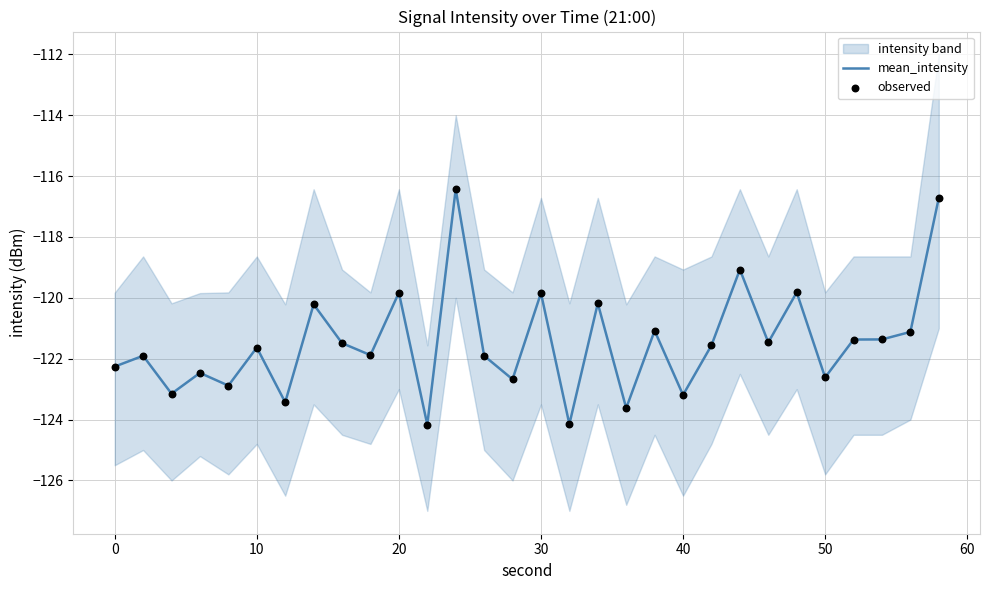

What is the minimum value for mean_intensity?

-124.2